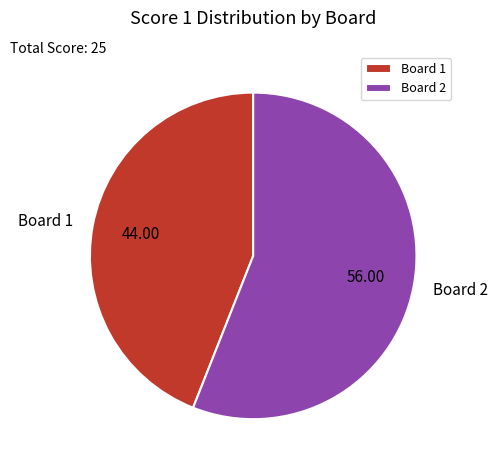

Combined, do Board 2 and Board 1 account for over 50%?

Yes